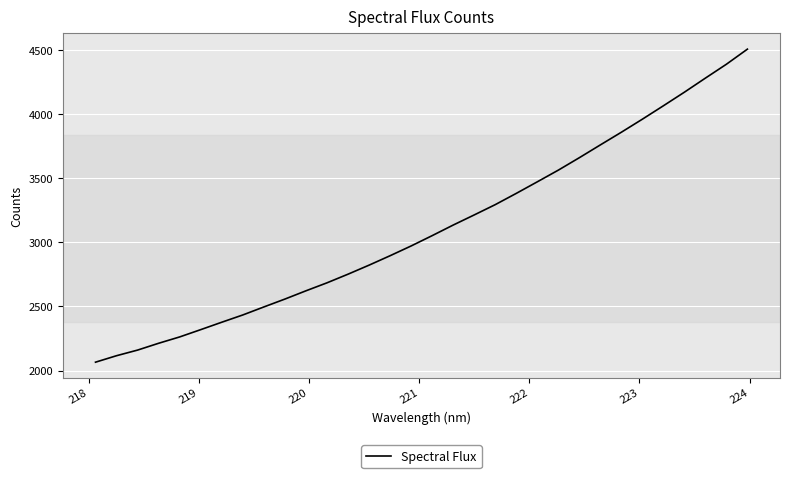

What is the smallest value displayed?

2065.3